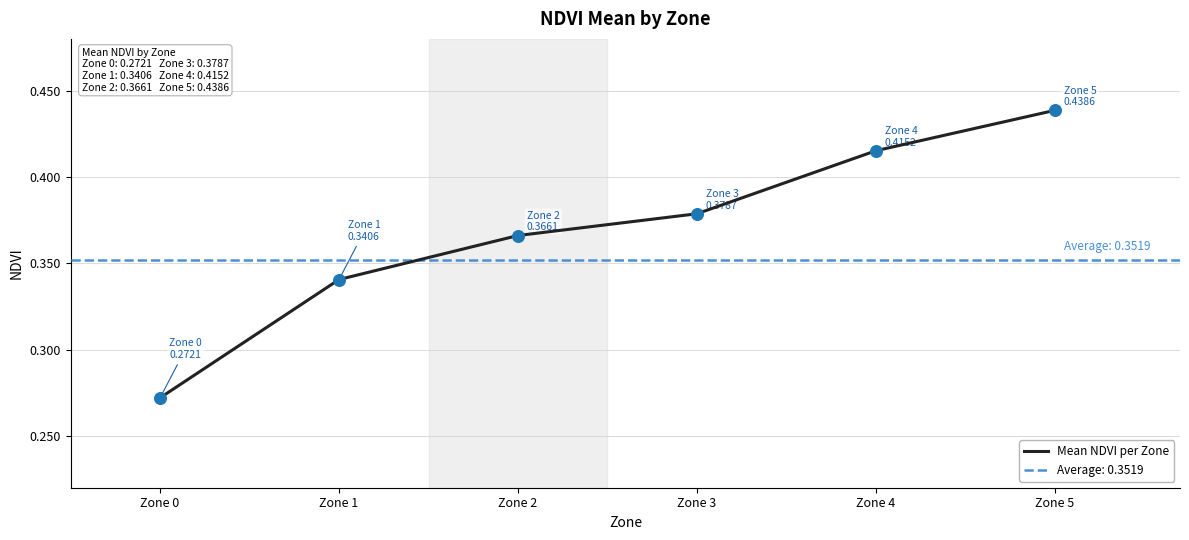

What is the change in value from Zone 0 to Zone 5?

+0.2